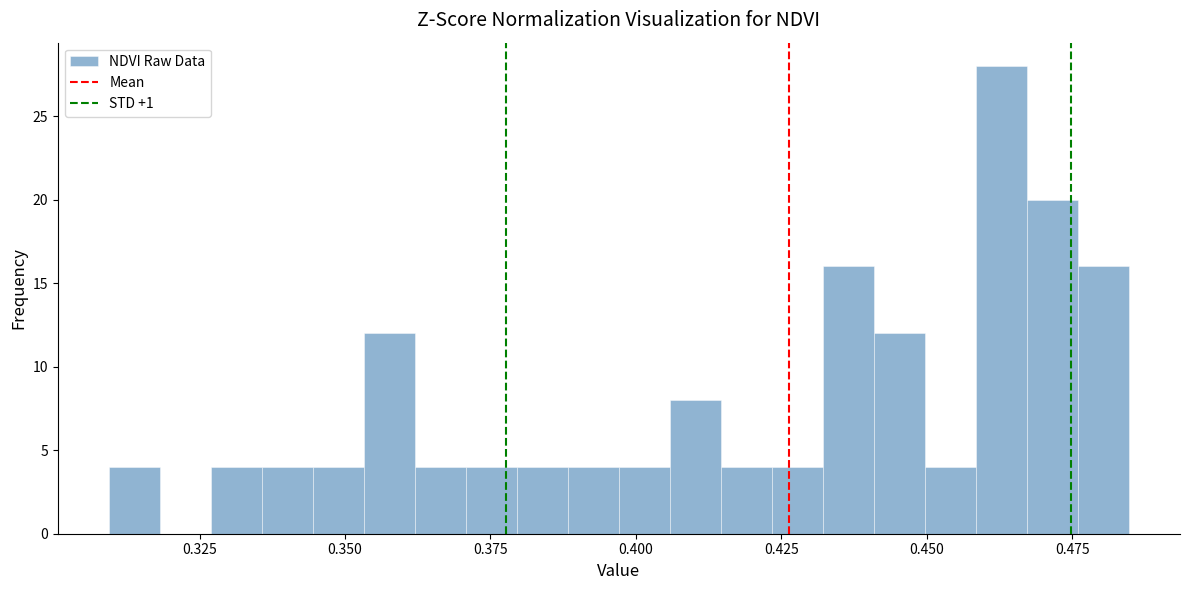

Around what value on the x-axis is the tallest bar? Give the approximate position of its centre, as read against the axis.

0.465